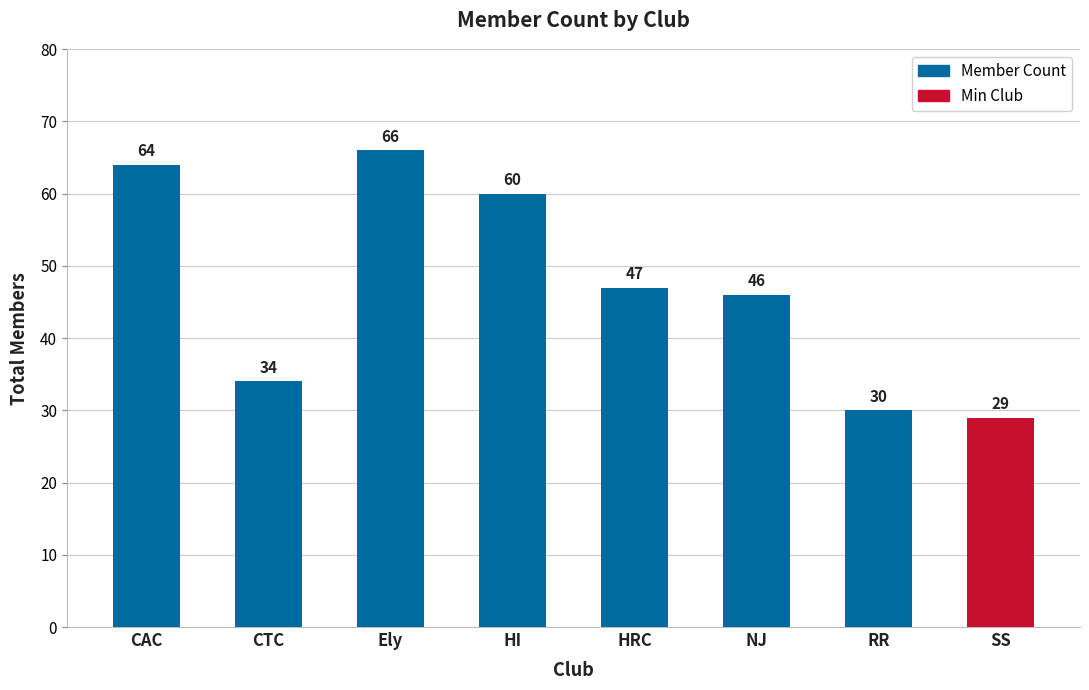

Count the number of data series in this chart.

1